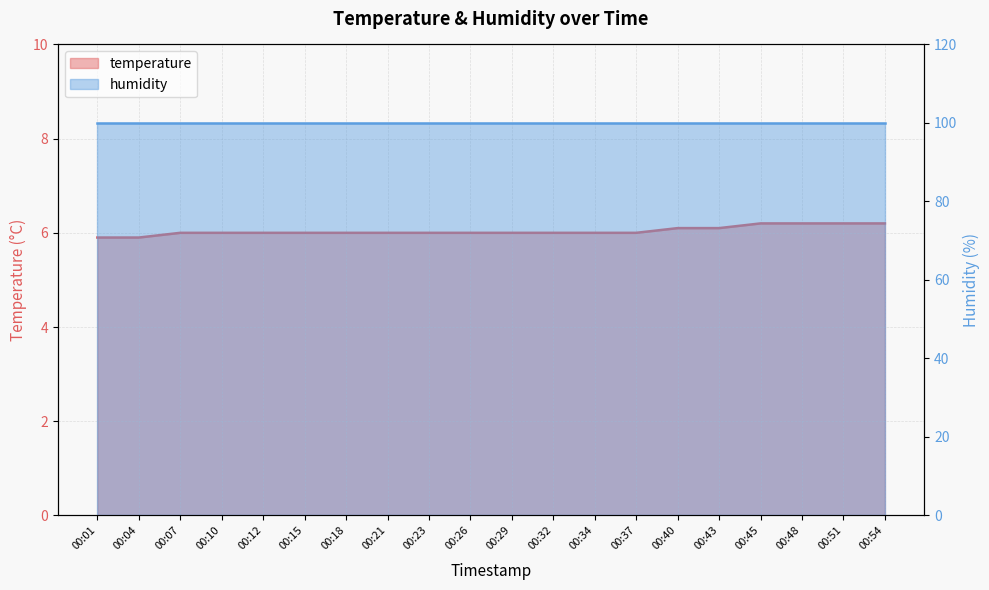

Between 00:51 and 00:32, which is larger?

00:51